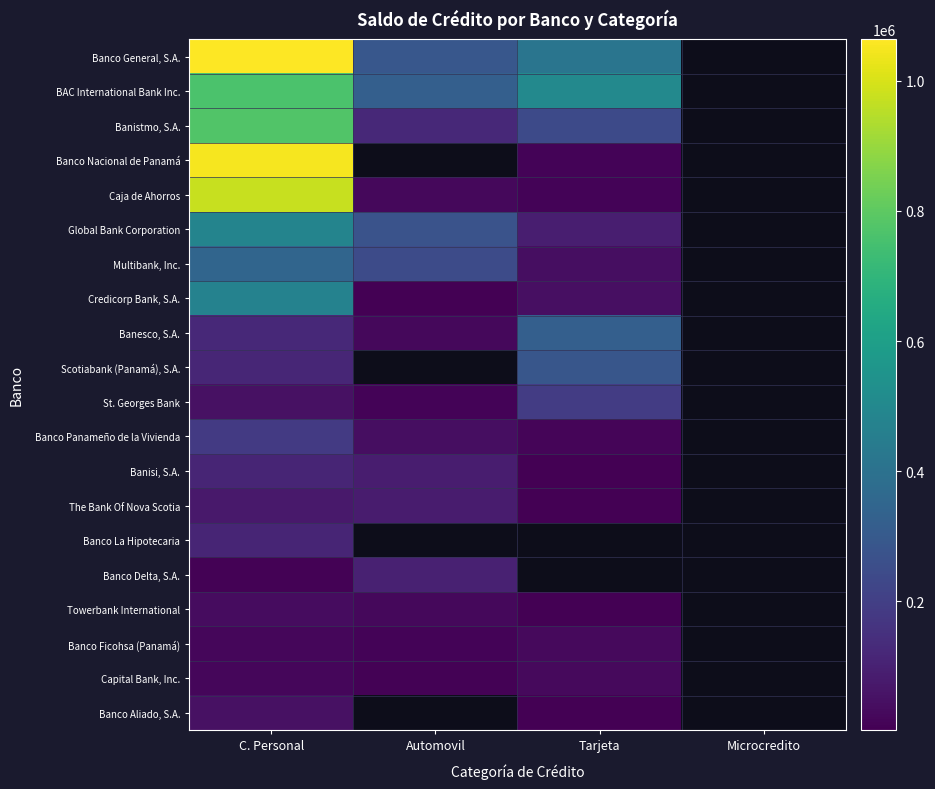

List the labels in order of Banisi, S.A. value, largest first.

C. Personal, Automovil, Tarjeta, Microcredito